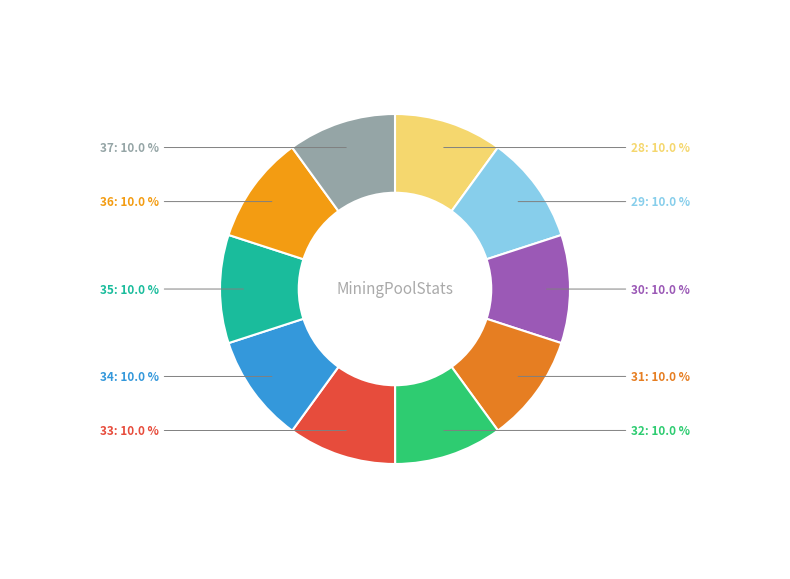

How many slices are in this pie chart?

10